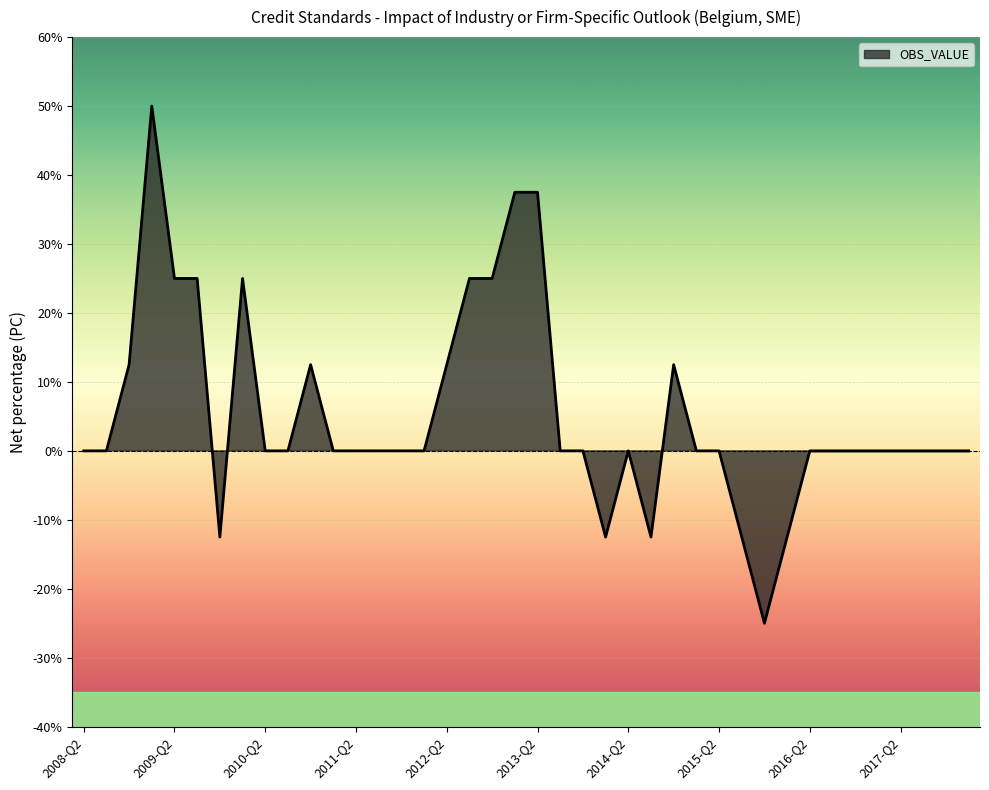

Reading right to left, list all the values displayed in this chart.

2018-Q1=0.0	2017-Q4=0.0	2017-Q3=0.0	2017-Q2=0.0	2017-Q1=0.0	2016-Q4=0.0	2016-Q3=0.0	2016-Q2=0.0	2016-Q1=-12.5	2015-Q4=-25.0	2015-Q3=-12.5	2015-Q2=0.0	2015-Q1=0.0	2014-Q4=12.5	2014-Q3=-12.5	2014-Q2=0.0	2014-Q1=-12.5	2013-Q4=0.0	2013-Q3=0.0	2013-Q2=37.5	2013-Q1=37.5	2012-Q4=25.0	2012-Q3=25.0	2012-Q2=12.5	2012-Q1=0.0	2011-Q4=0.0	2011-Q3=0.0	2011-Q2=0.0	2011-Q1=0.0	2010-Q4=12.5	2010-Q3=0.0	2010-Q2=0.0	2010-Q1=25.0	2009-Q4=-12.5	2009-Q3=25.0	2009-Q2=25.0	2009-Q1=50.0	2008-Q4=12.5	2008-Q3=0.0	2008-Q2=0.0